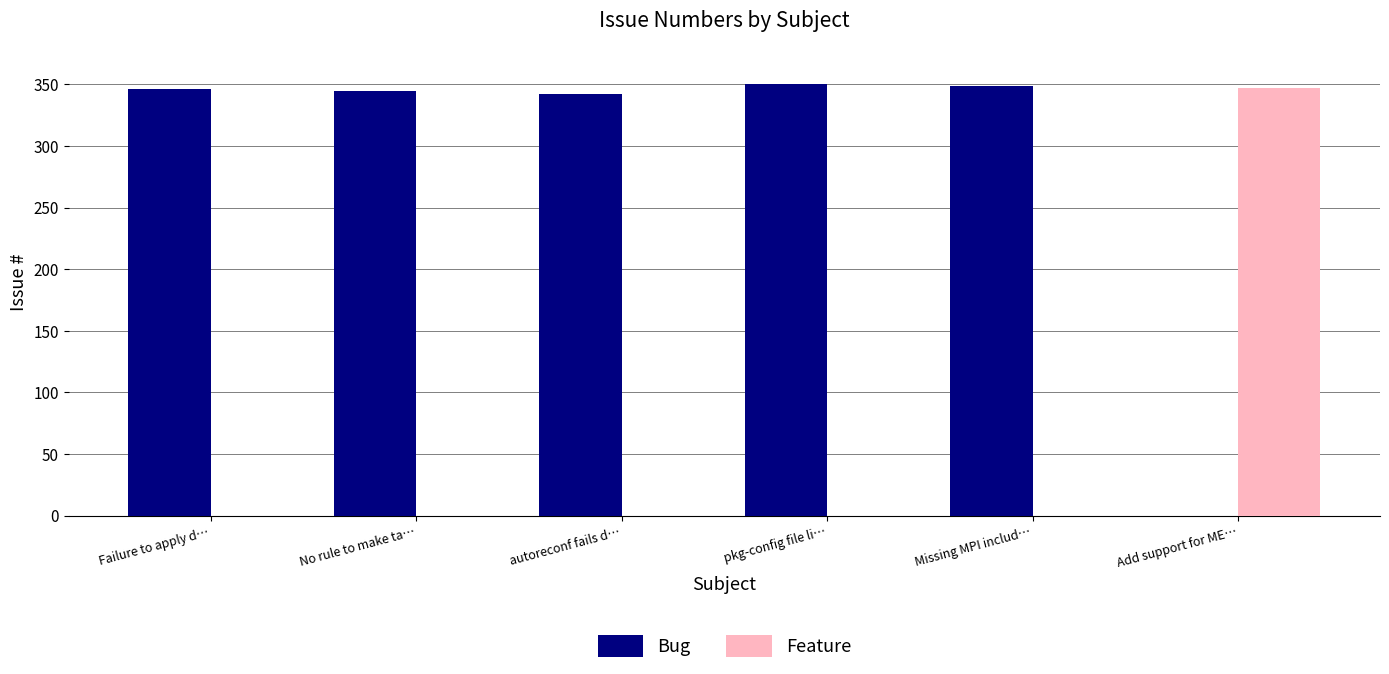

What is the average value of the Feature series?

58